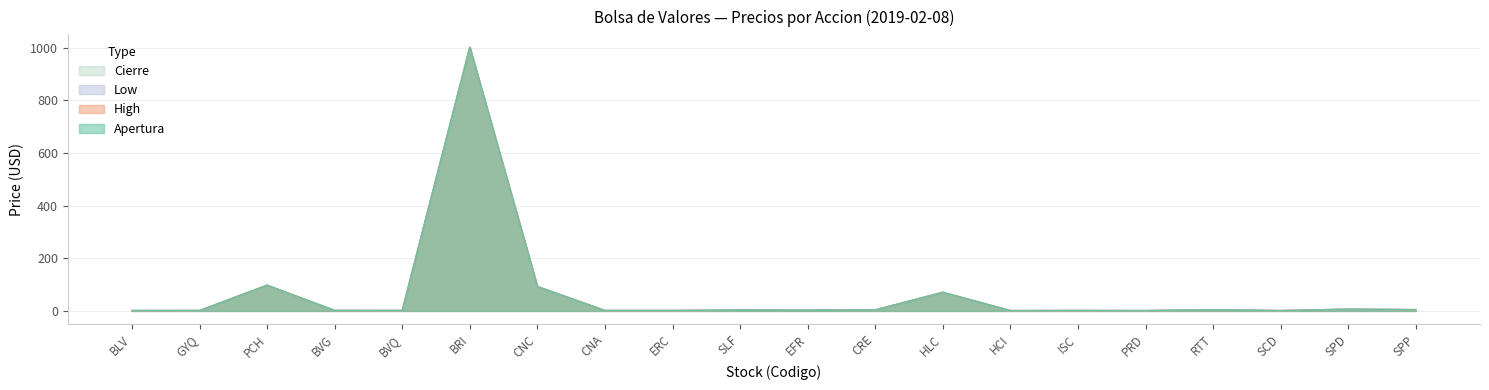

What is the sum of the Cierre values at ERC and HCI?

1.7